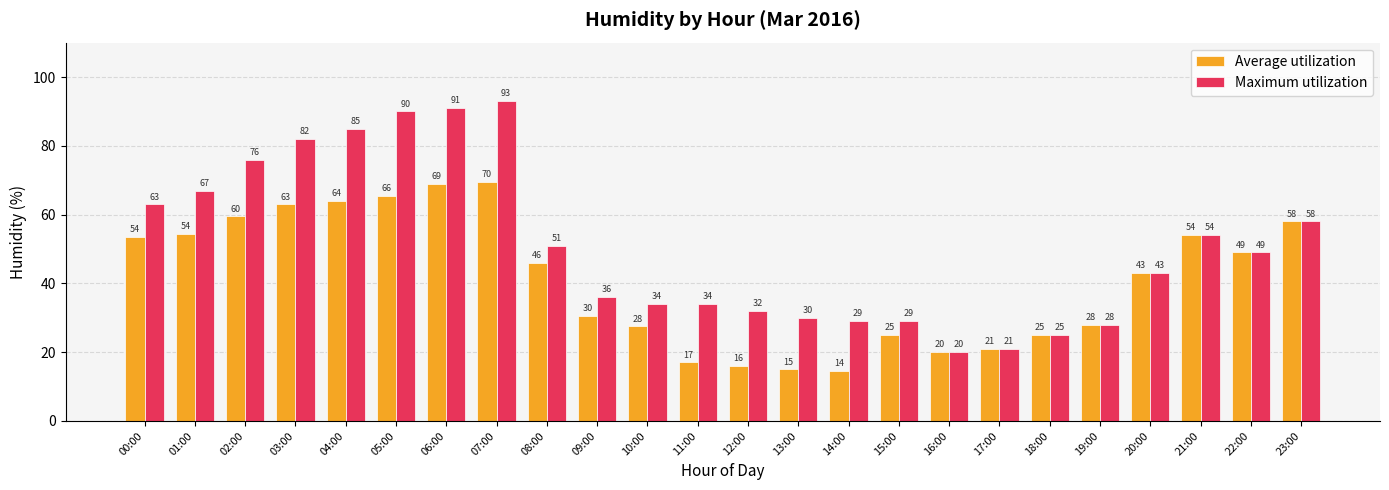

What is the sum of the Average utilization values at 17:00 and 10:00?

48.5